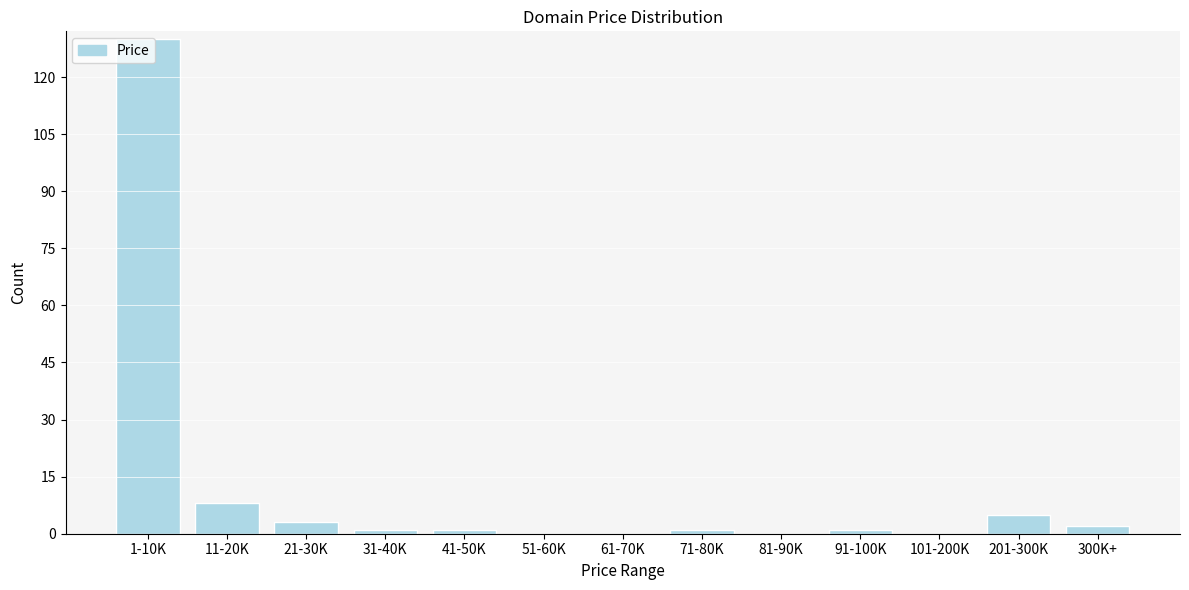

Between 51-60K and 1-10K, which is larger?

1-10K